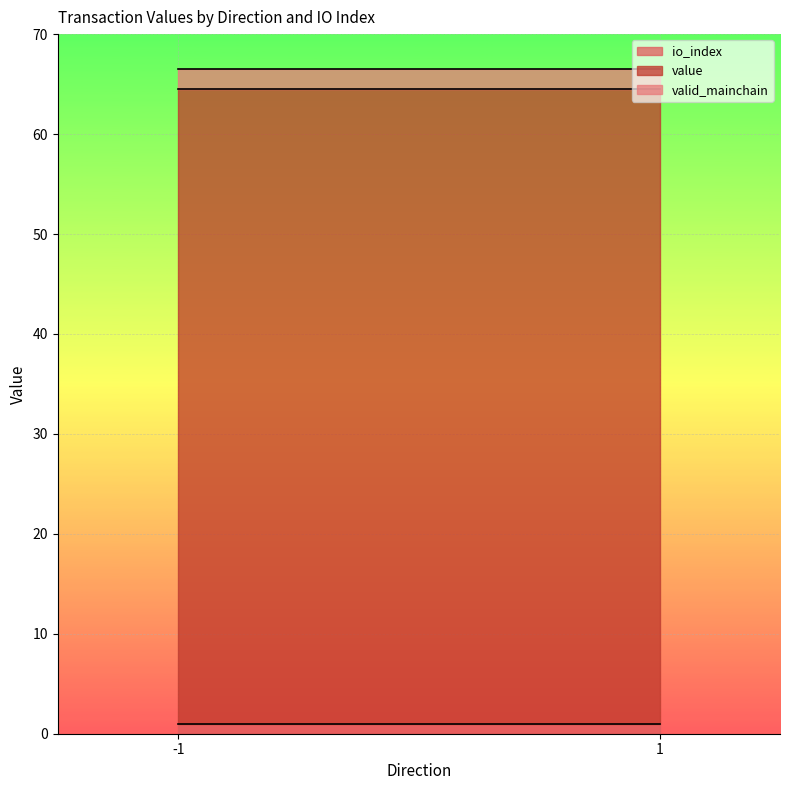

What are all the series names shown in the legend?

io_index, value, valid_mainchain